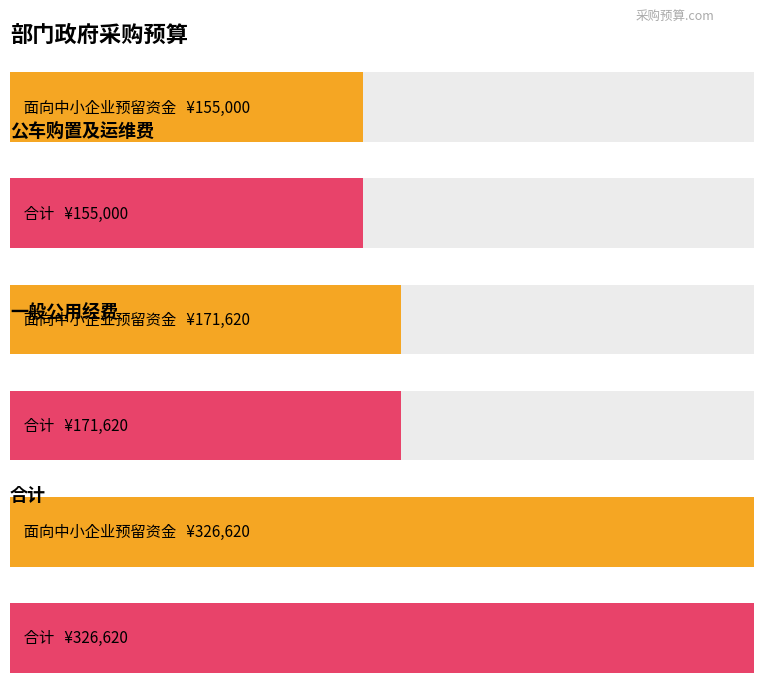

Are the bars grouped side by side (vs. stacked)?

Yes